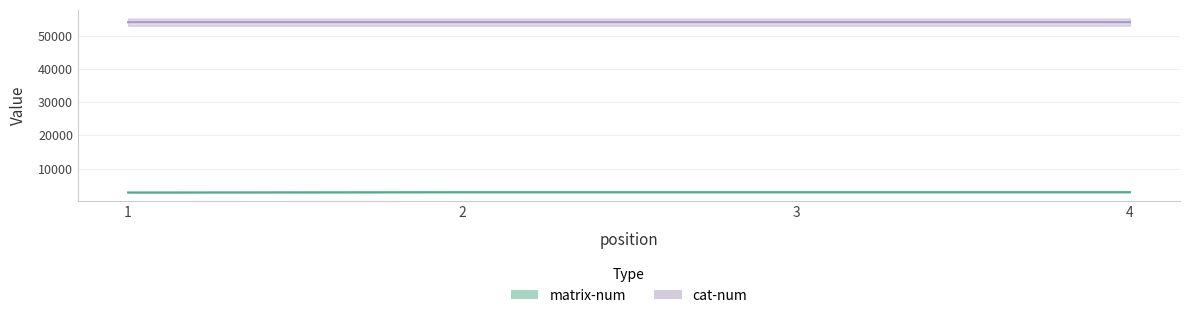

What is the value of the matrix-num point at the 3rd from the left?

2906